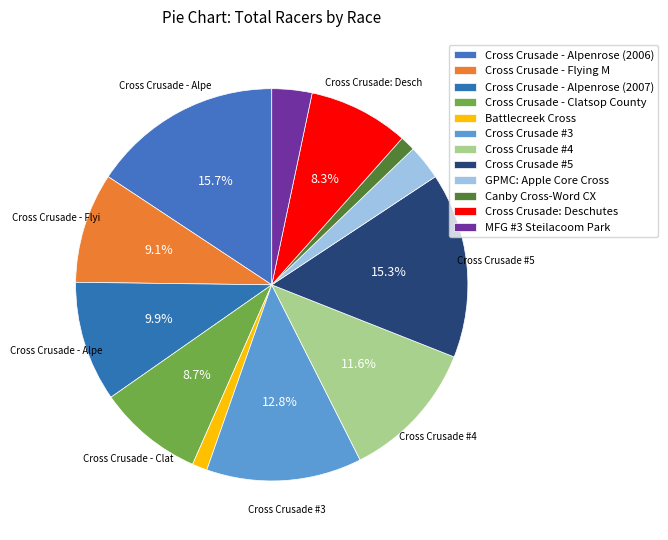

To the nearest percent, what is the combined percentage of Cross Crusade - Flying M and MFG #3 Steilacoom Park?

12%